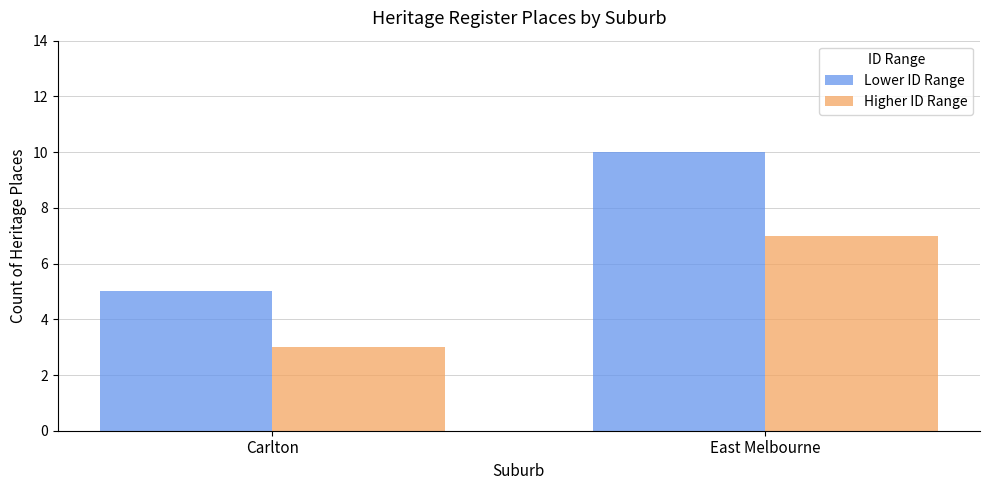

What is the difference between the maximum and minimum values in the Higher ID Range series?

4